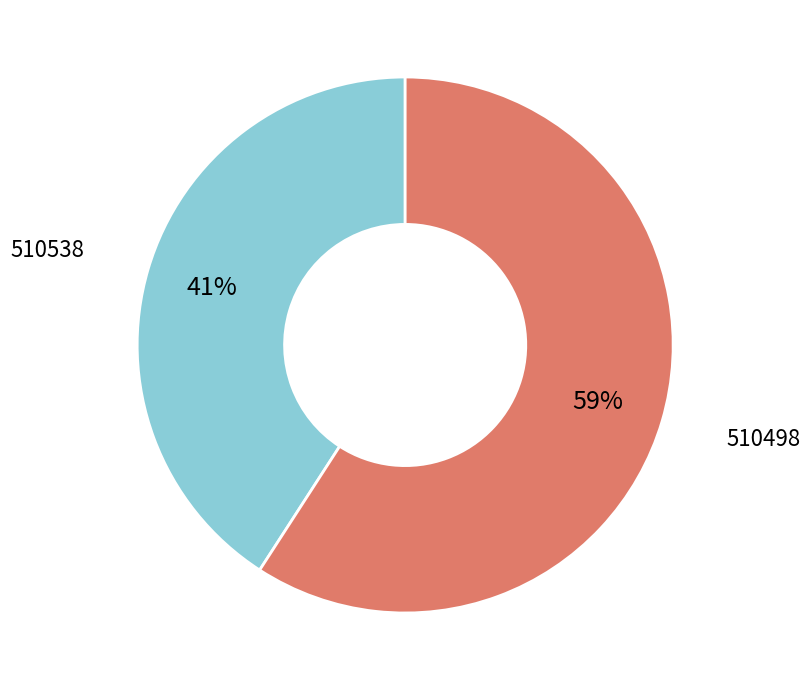

Count the number of slices in the pie.

2